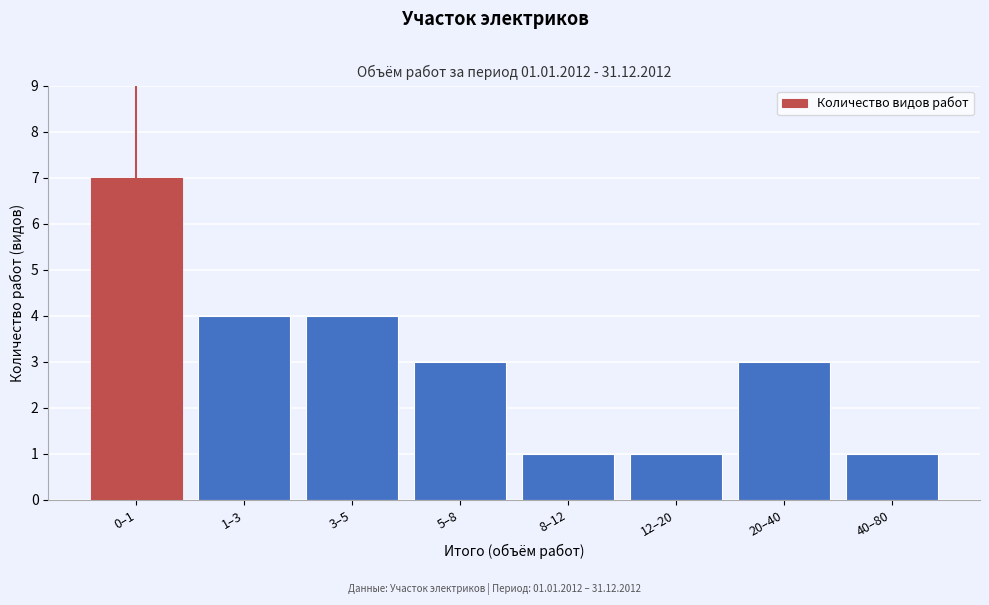

Reading right to left, list all the values displayed in this chart.

1	3	1	1	3	4	4	7